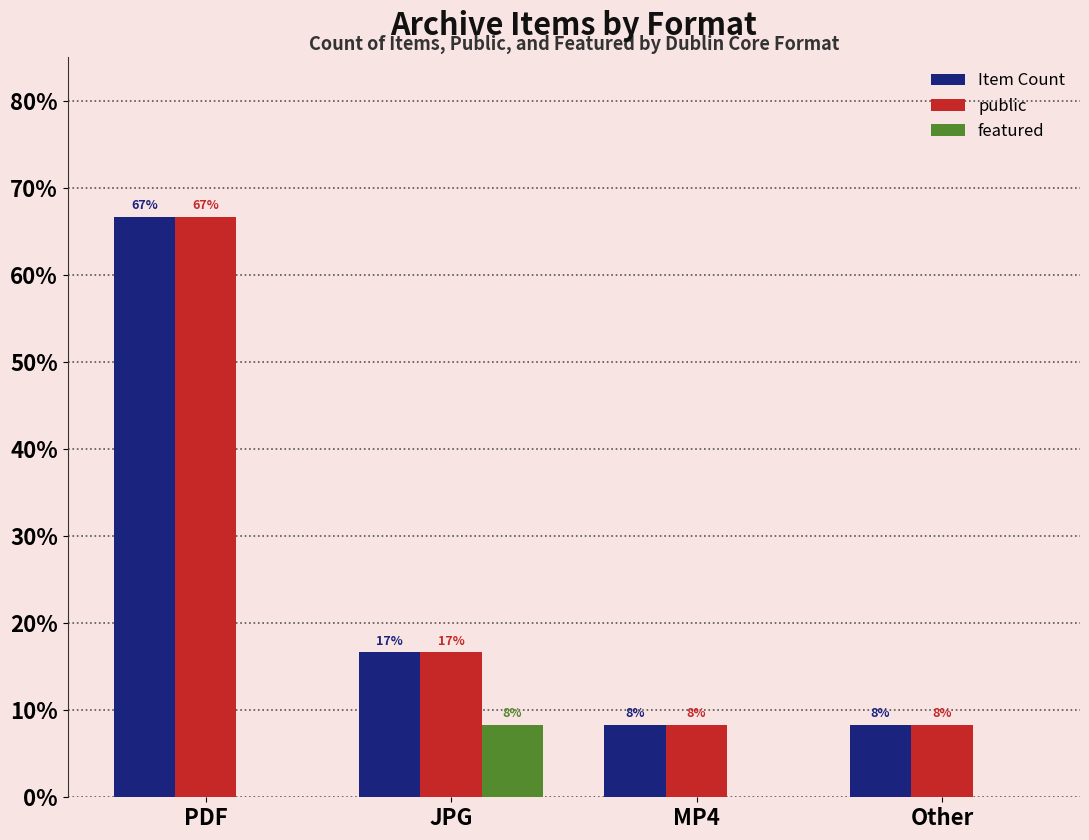

Which category has the highest value in the Item Count series?

PDF